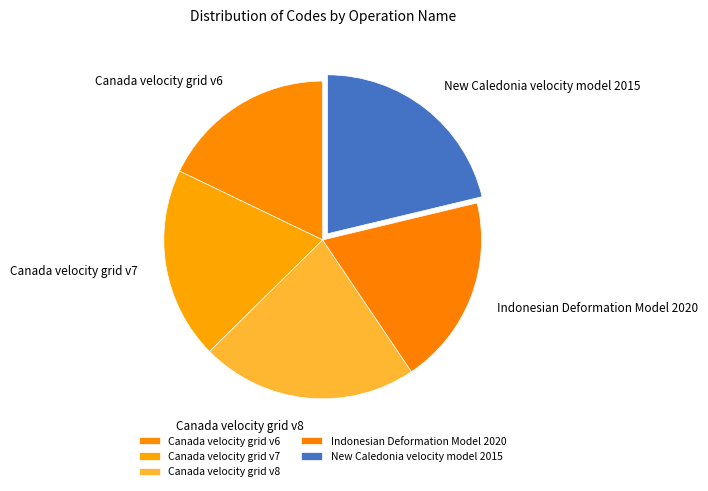

True or false: Indonesian Deformation Model 2020 accounts for 19% of the total.

True